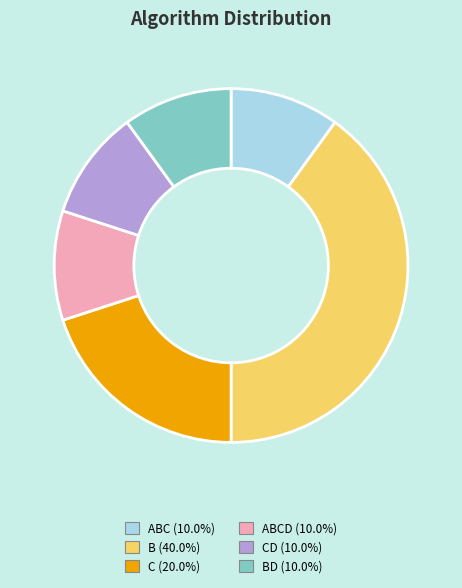

Does any single category account for the majority?

No